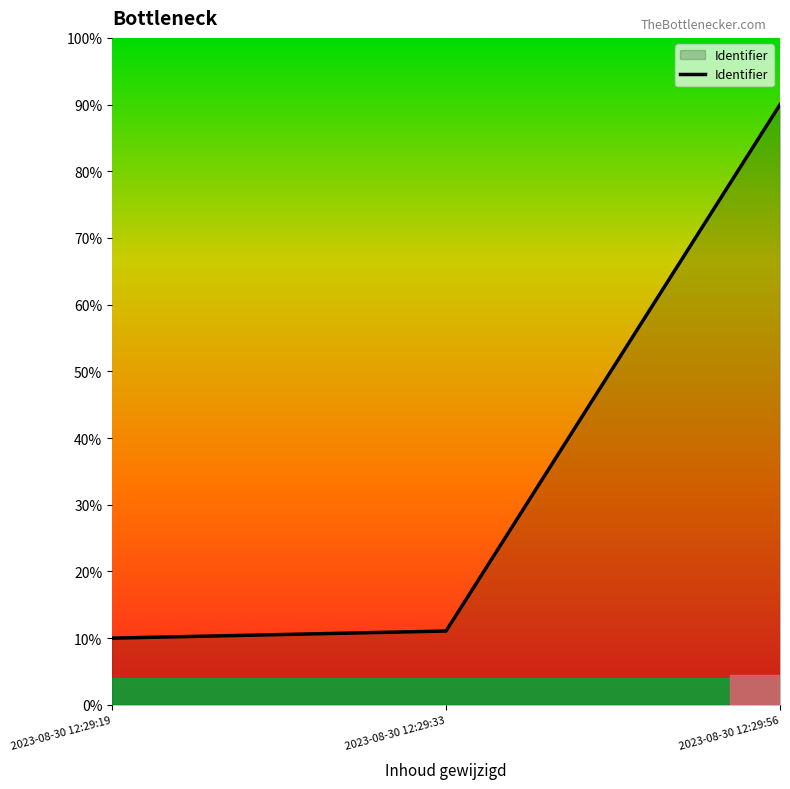

Where is the data nearest to the value 50?

2023-08-30 12:29:33